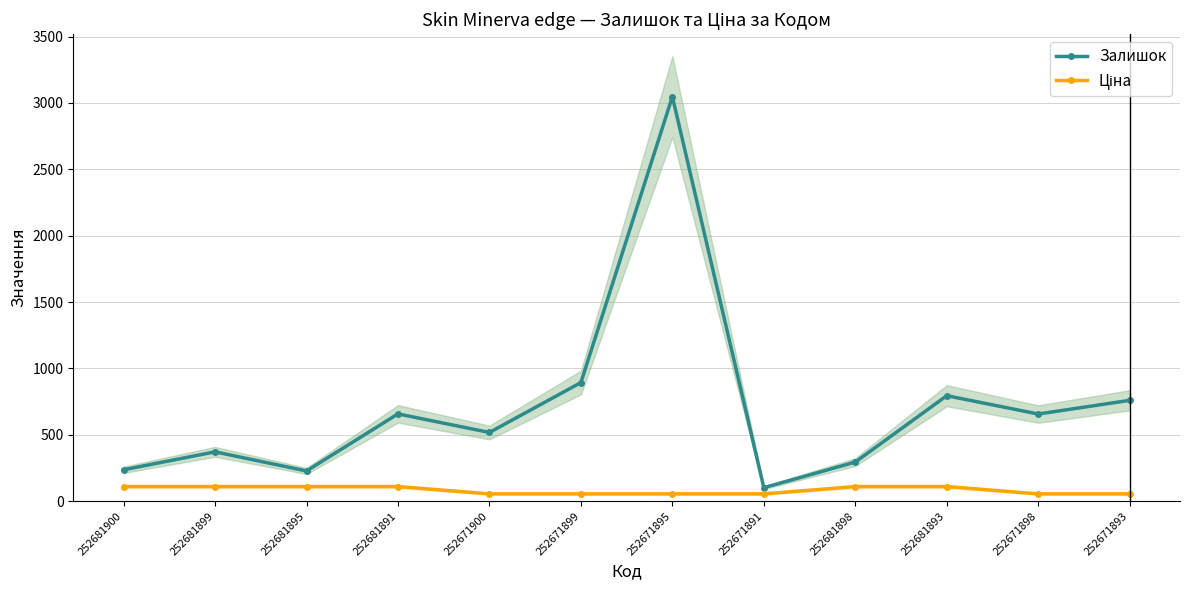

In Залишок, how many points are higher than both neighbors (excluding endpoints)?

4